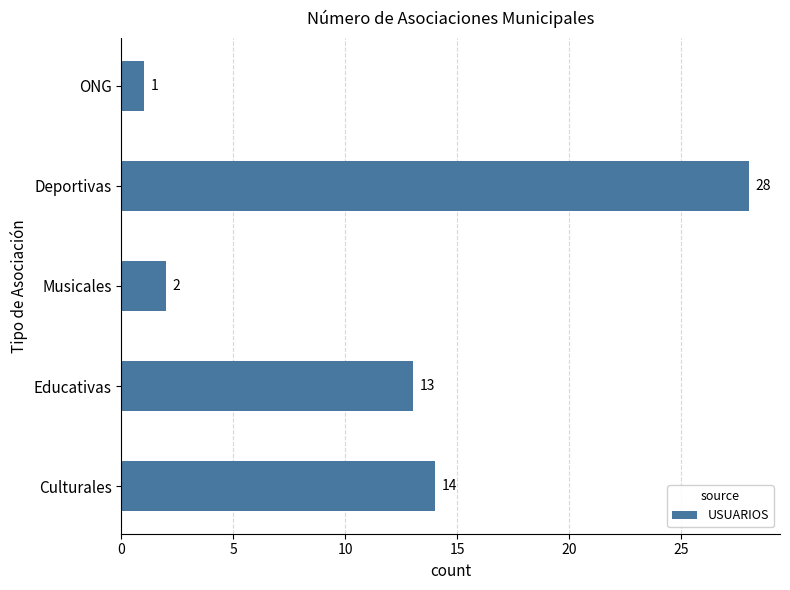

Does the chart contain stacked bars?

No